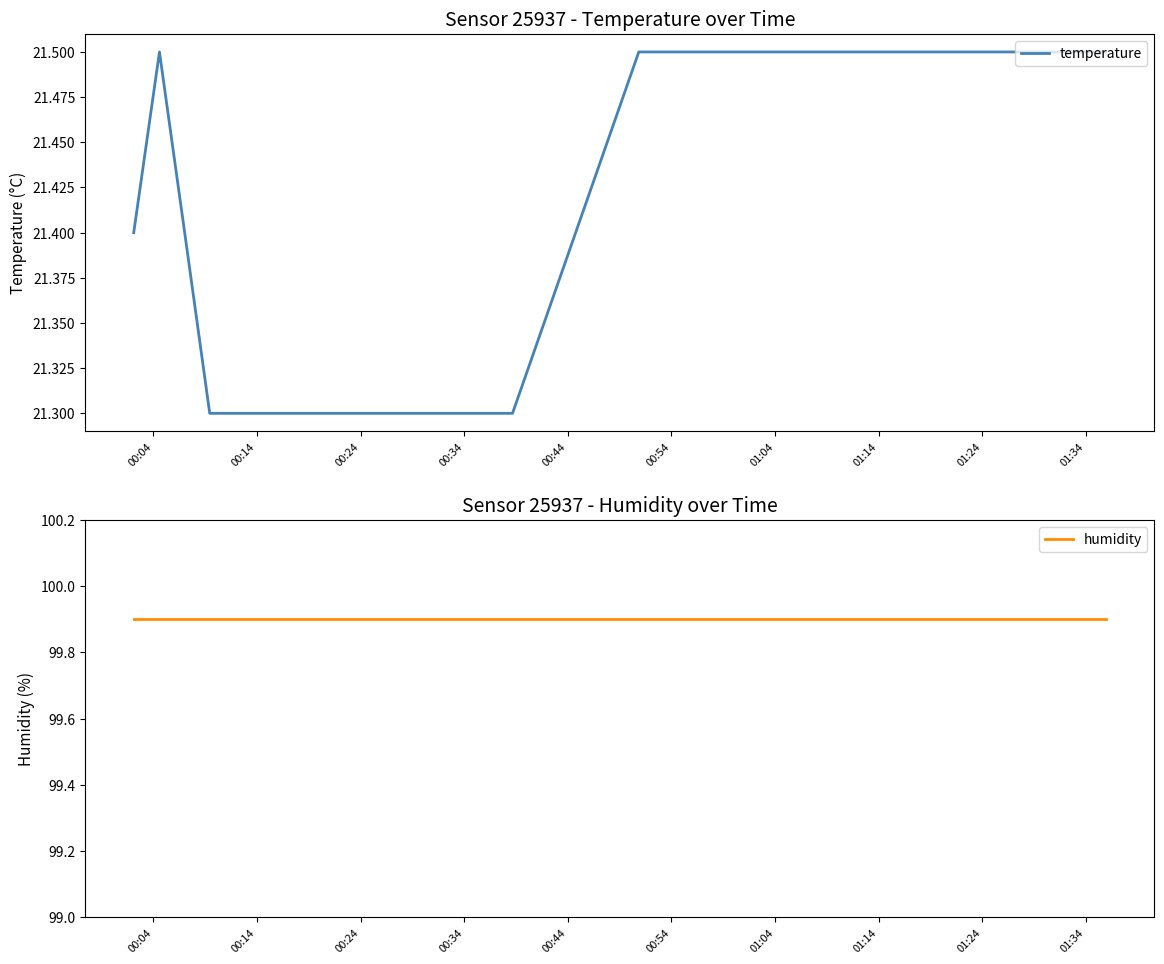

What are all the series names shown in the legend?

temperature, humidity